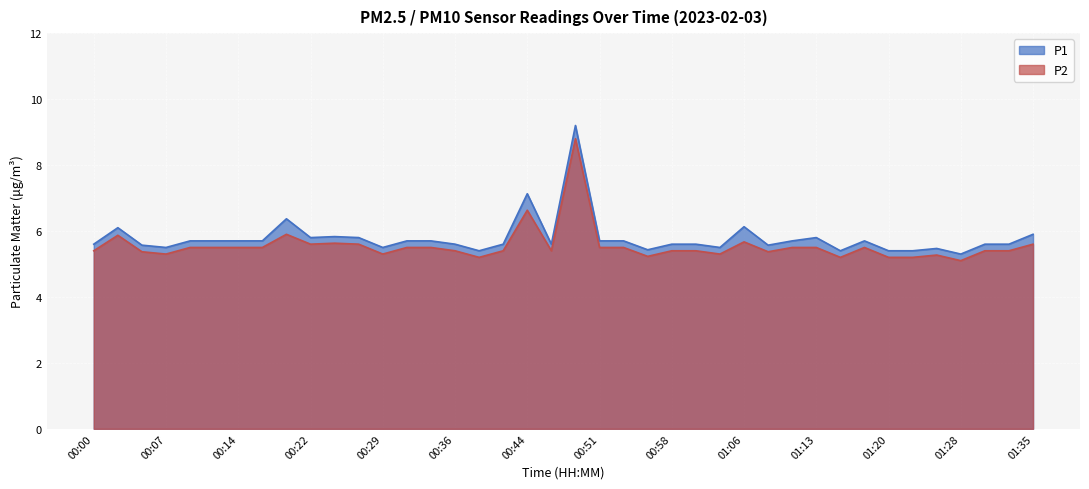

What is the greatest value displayed?

9.2